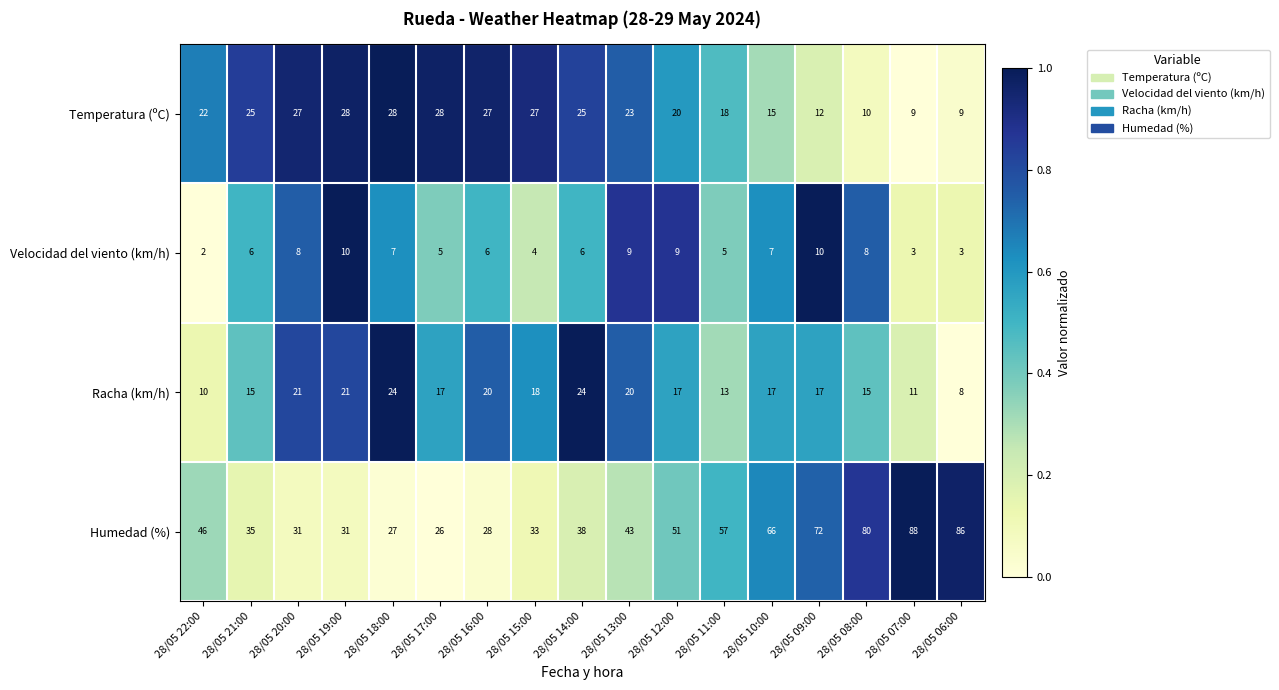

What is the spread (max minus min) of values at 28/05 20:00?

23